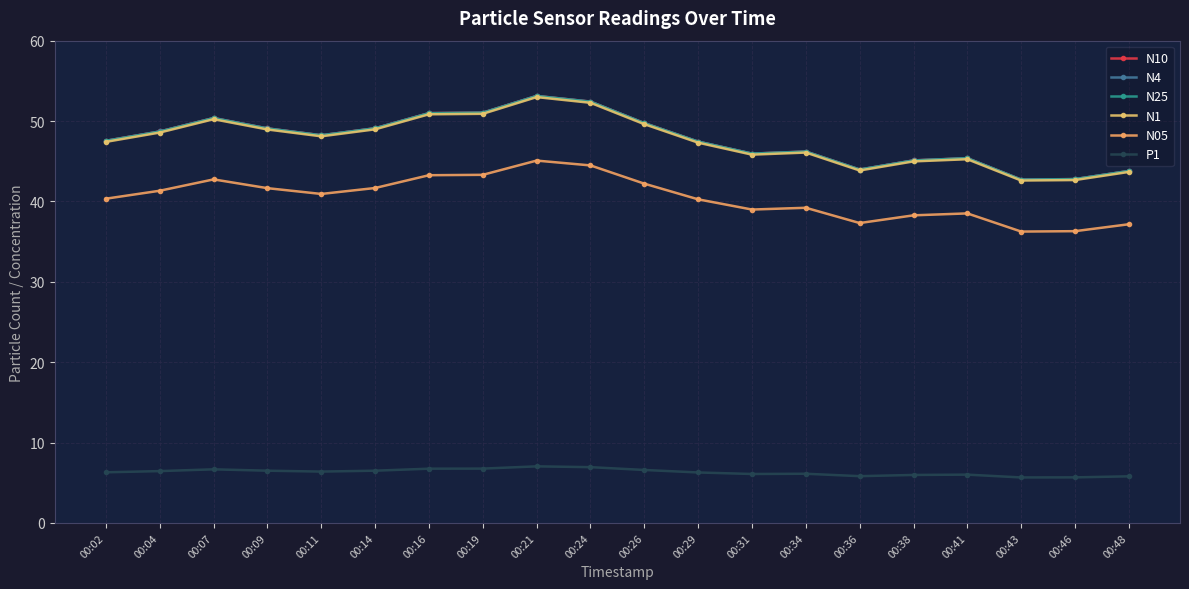

What is the value of the N05 point at the 1st from the left?

40.3